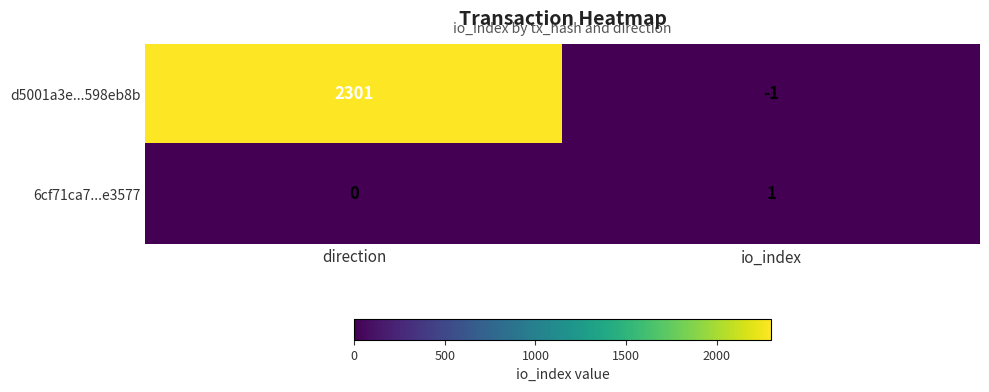

How many values in the 6cf71ca7...e3577 series are below 1?

1